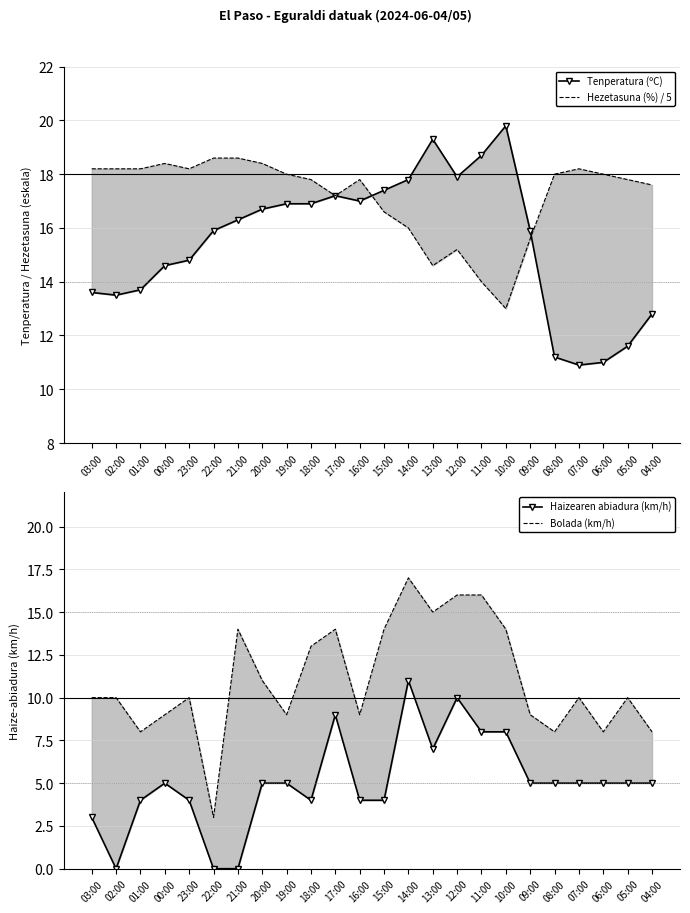

Does the chart have visible grid lines?

Yes